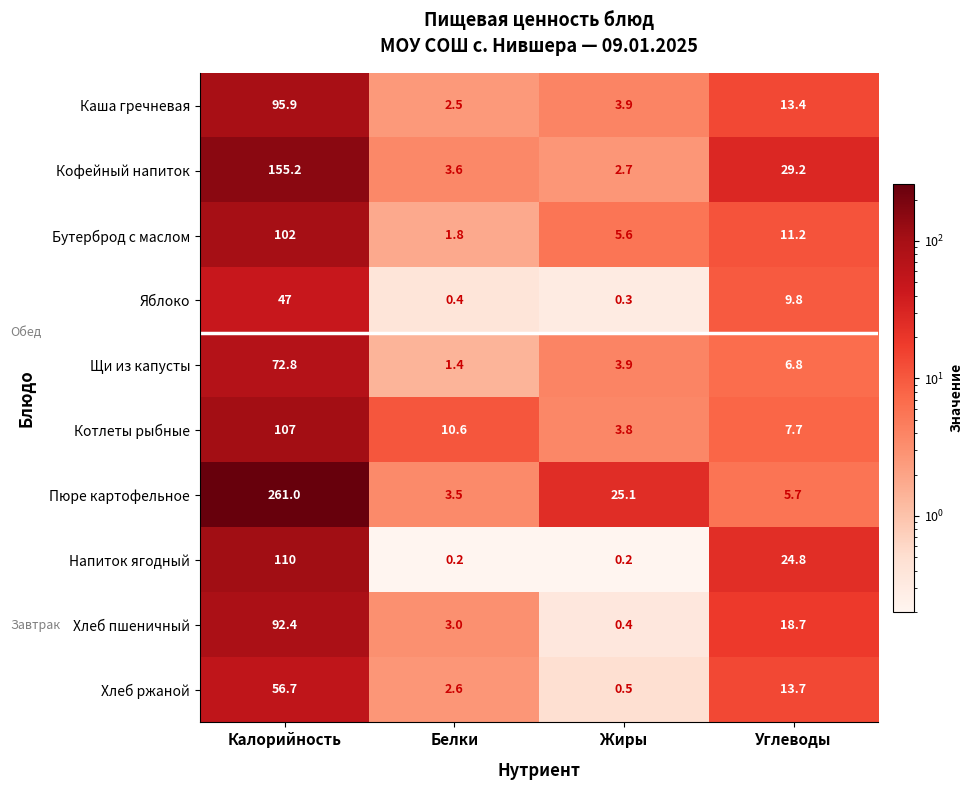

Is it true that Кофейный напиток equals 20.3 at Углеводы?

False